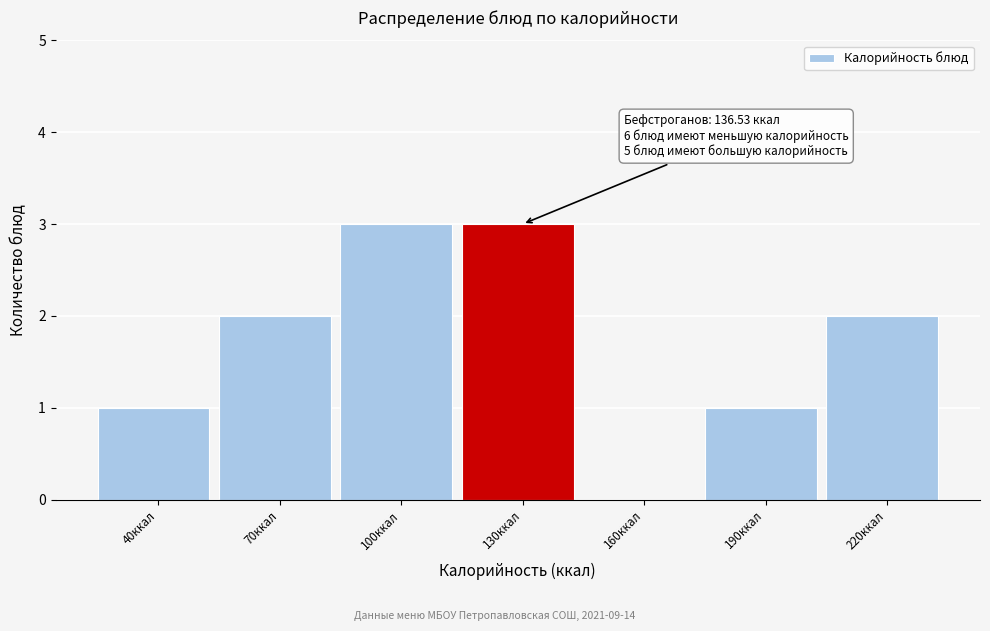

Reading right to left, what are all the values shown in this chart?

220ккал=2	190ккал=1	160ккал=0	130ккал=3	100ккал=3	70ккал=2	40ккал=1